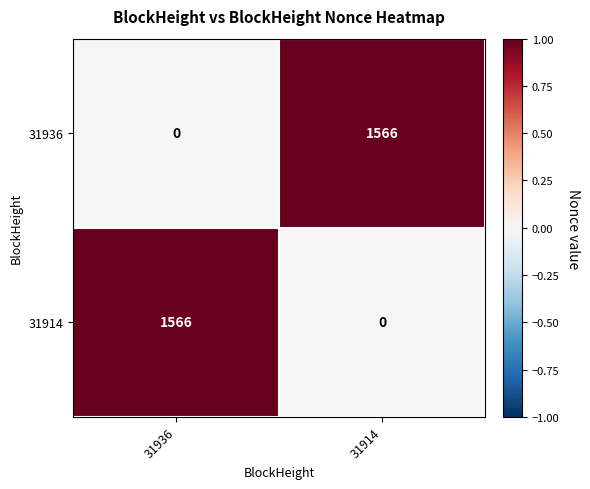

Count the number of data series in this chart.

2